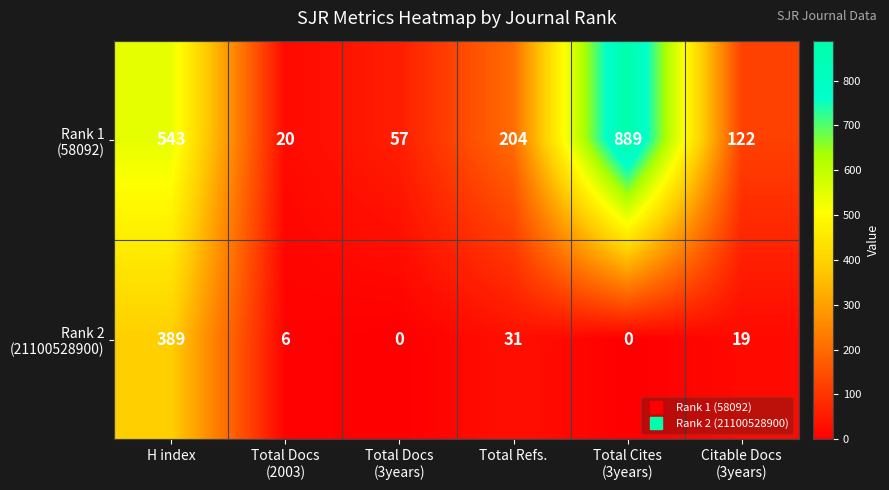

What is the difference between the highest and lowest values at H index?

154